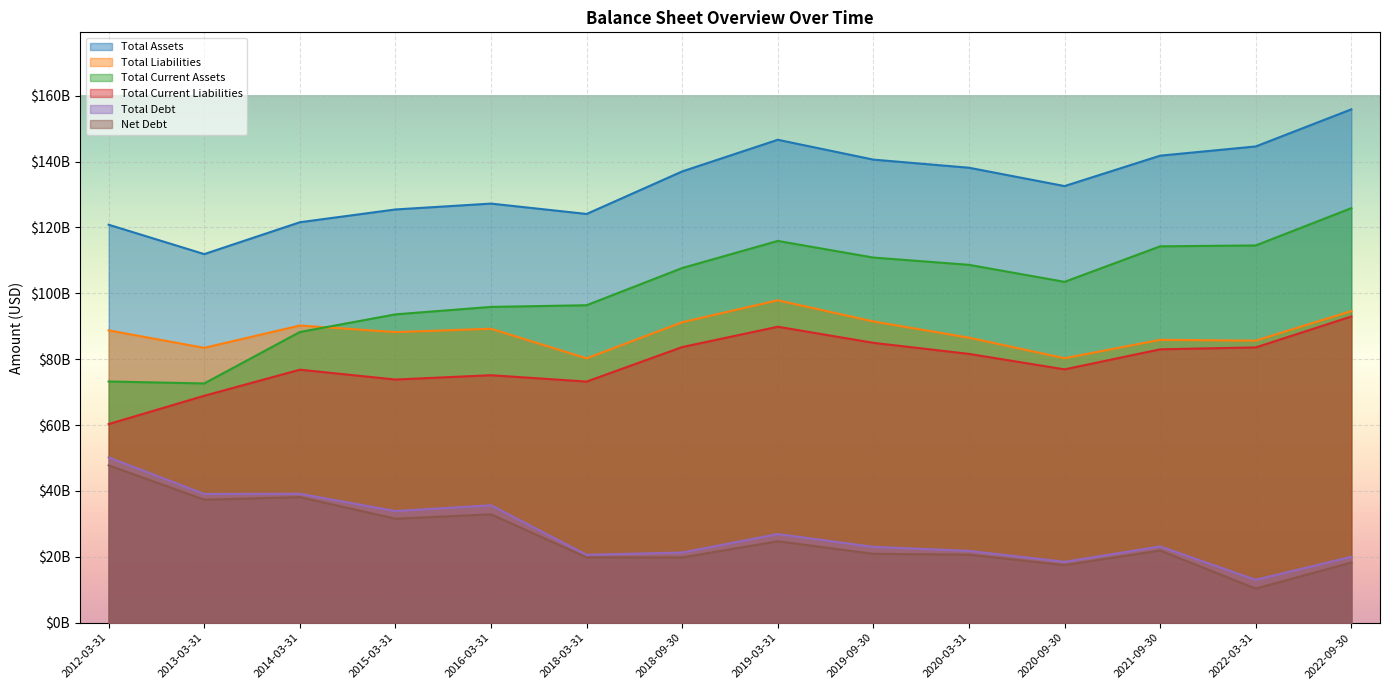

The Total Assets series shows 52051299146 at 2014-03-31. True or false?

False